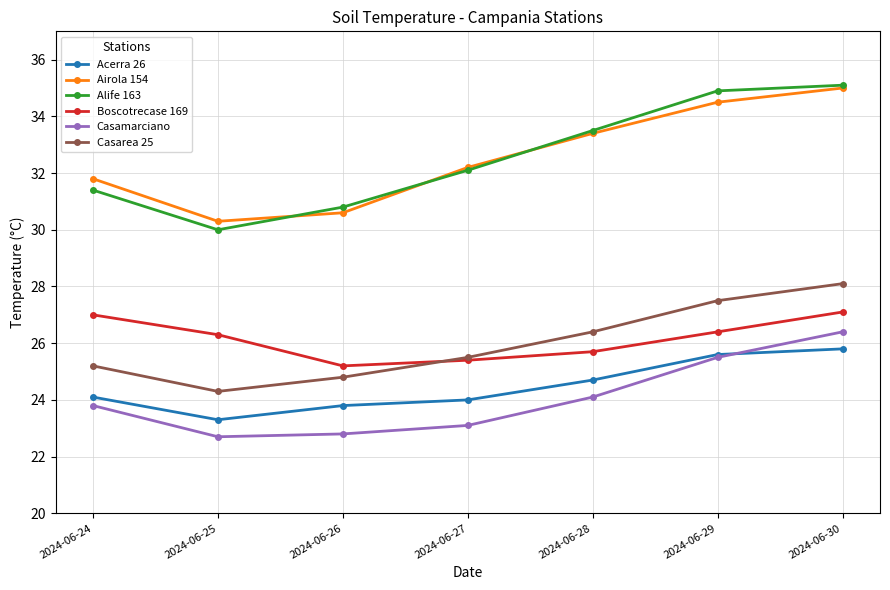

The value of Boscotrecase 169 at 2024-06-26 is 25.2. True or false?

True